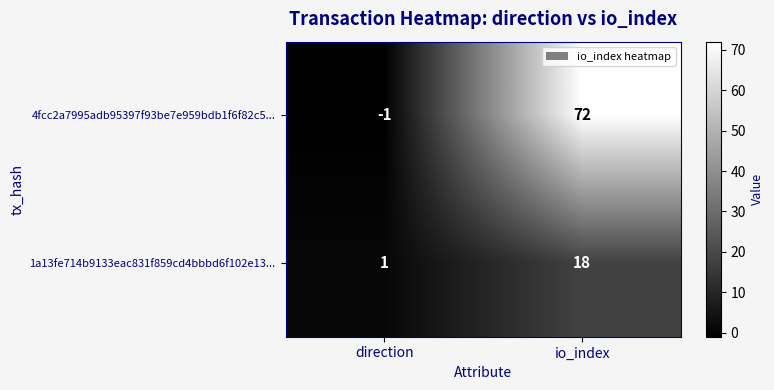

Which category has the lowest value across all series?

direction